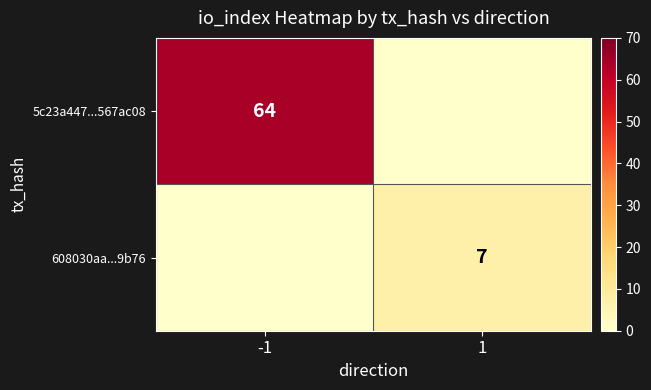

True or false: 608030aa...9b76 has a value of 7 at 1.

True